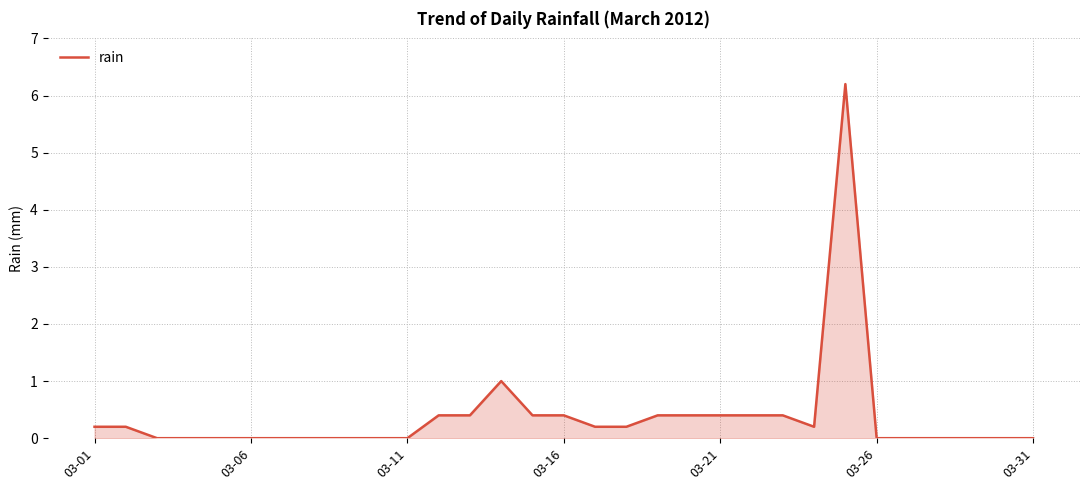

What is the difference between the maximum and minimum values?

6.2